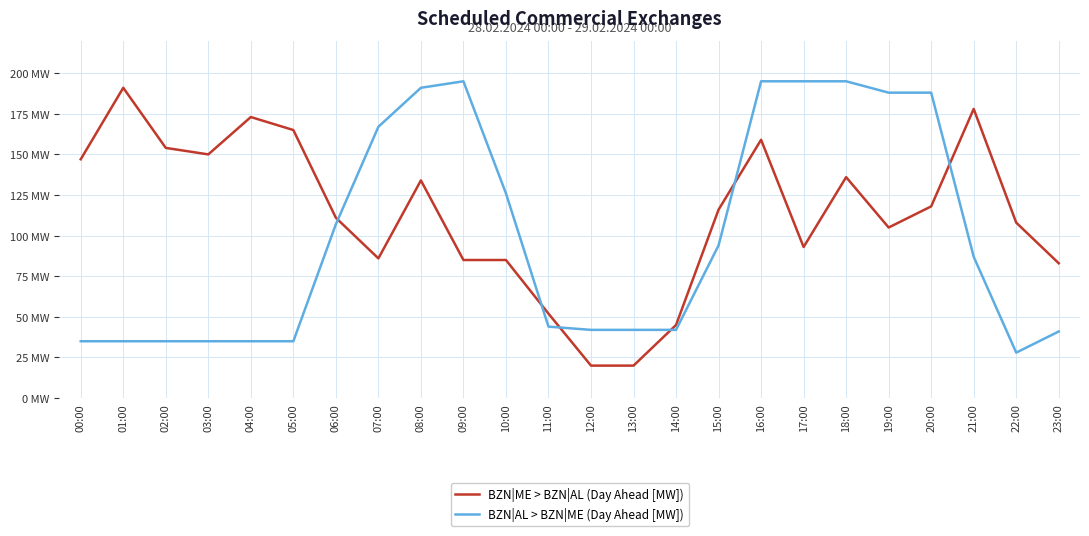

Where is BZN|ME > BZN|AL (Day Ahead [MW]) nearest to the value 105?

19:00